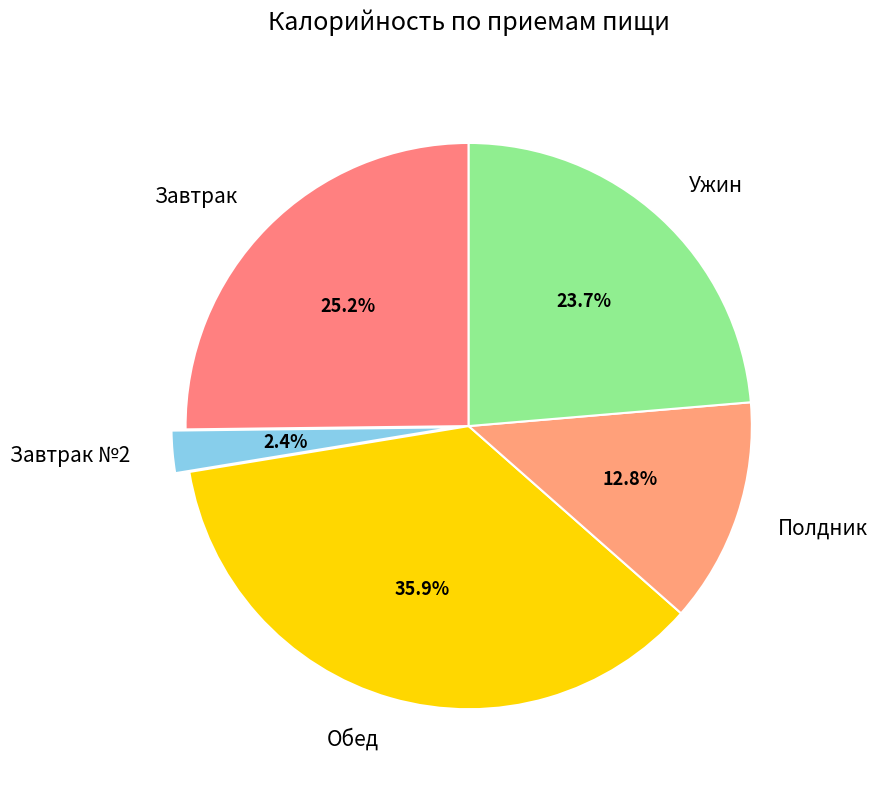

Is Завтрак the majority of the pie?

No